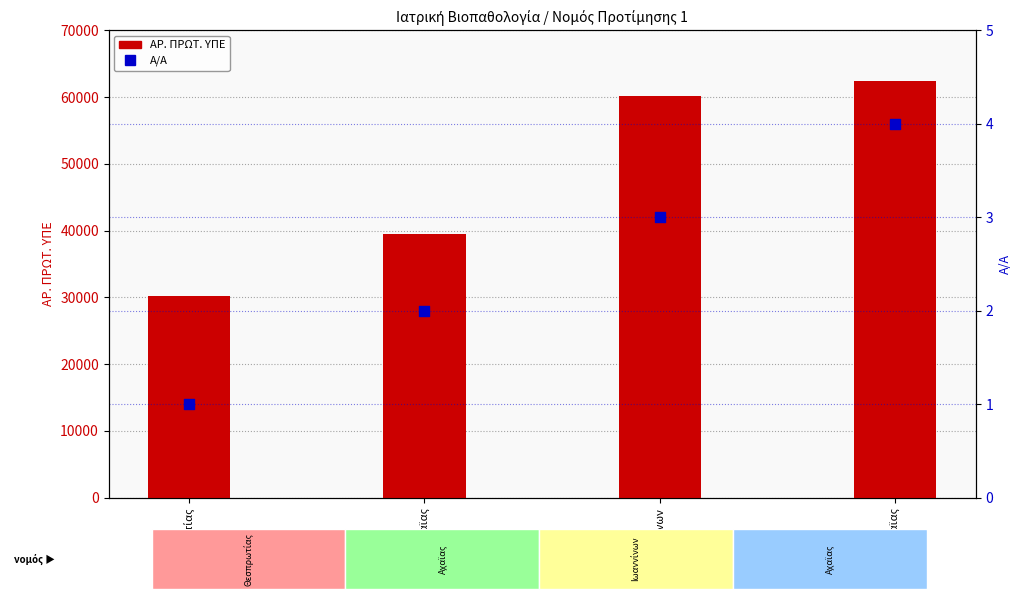

Is the value of ΑΡ. ΠΡΩΤ. ΥΠΕ at Αχαϊας greater than the value of Α/Α at Ιωαννίνων?

Yes